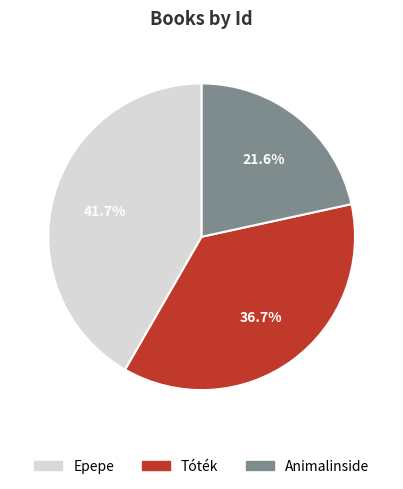

To the nearest percent, what is the difference between the largest and smallest slice percentages?

20%